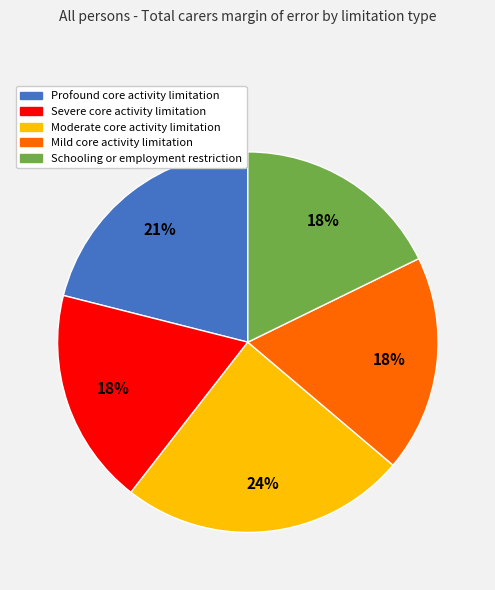

To the nearest percent, what portion does Mild core activity limitation represent?

18%